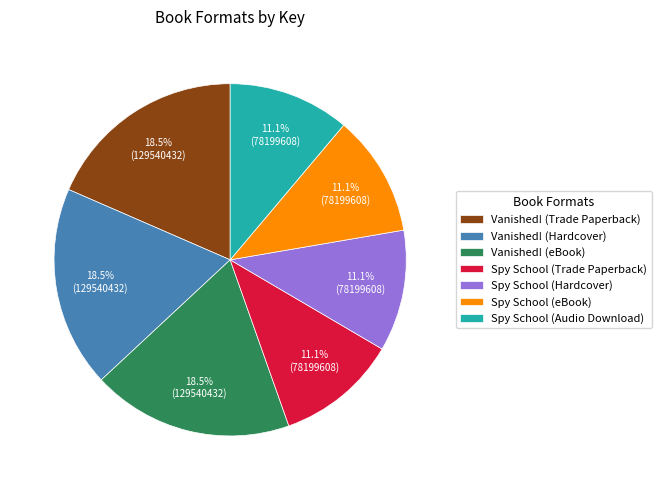

Is Spy School (Audio Download) the majority of the pie?

No